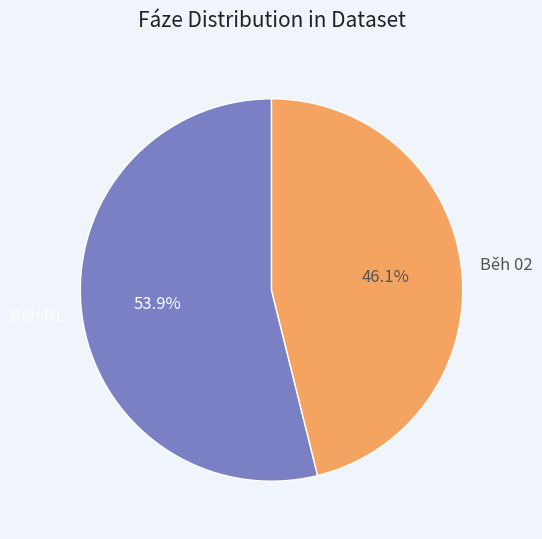

Is there a majority slice in this chart?

Yes